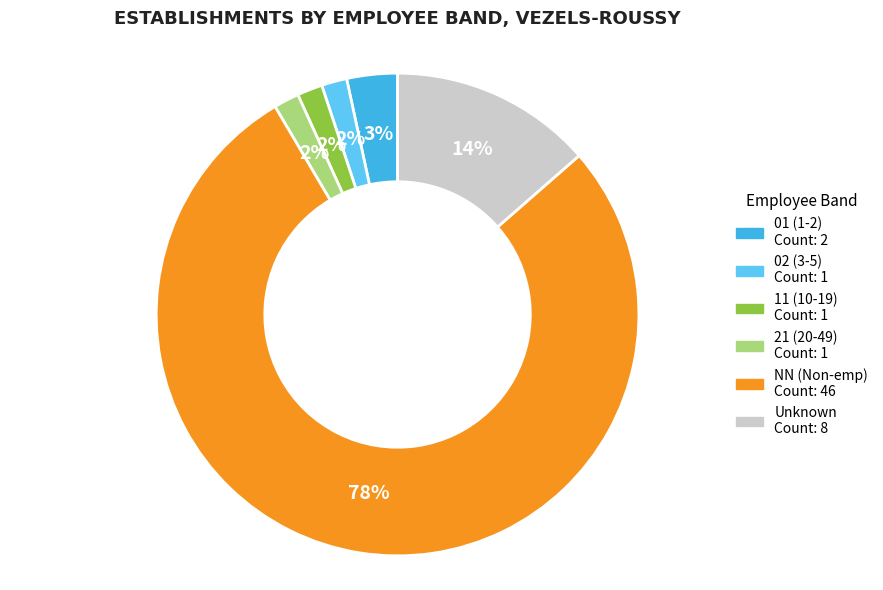

How many segments does this pie chart have?

6